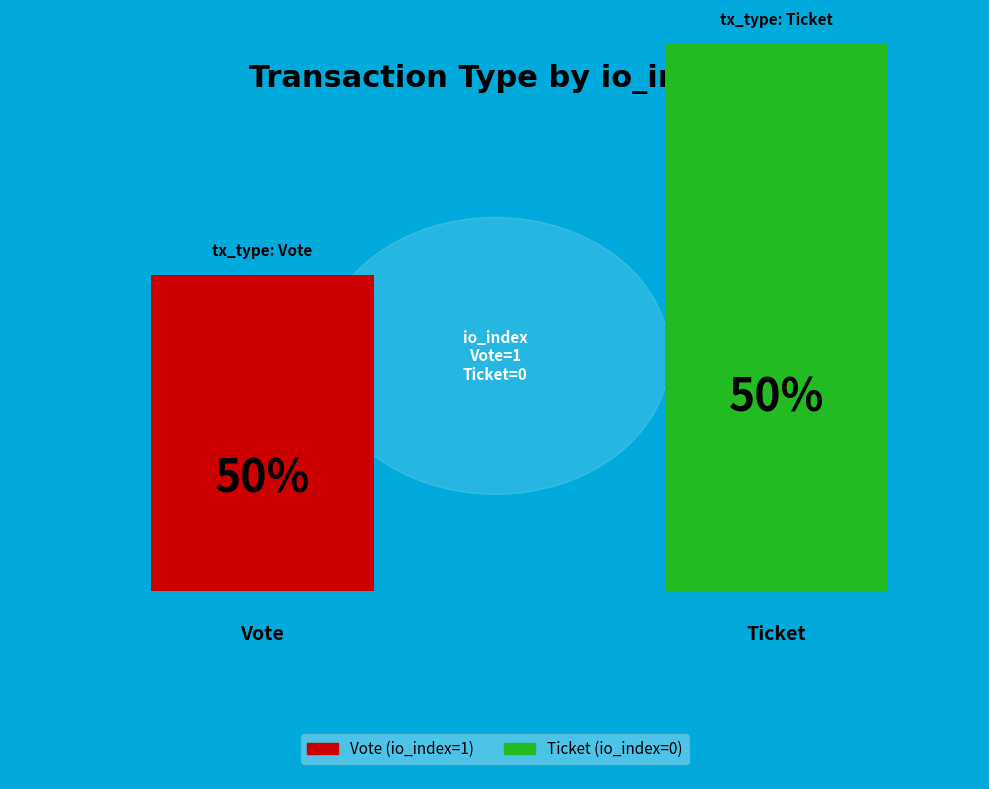

What is the majority slice?

Vote (io_index=1)